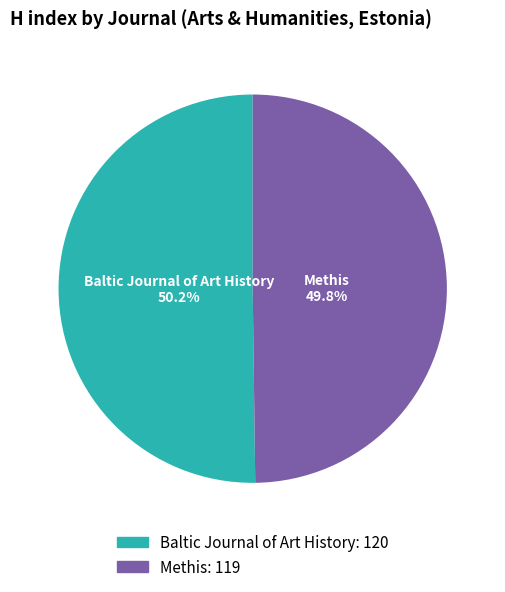

Is there any slice that represents more than half of the pie?

Yes